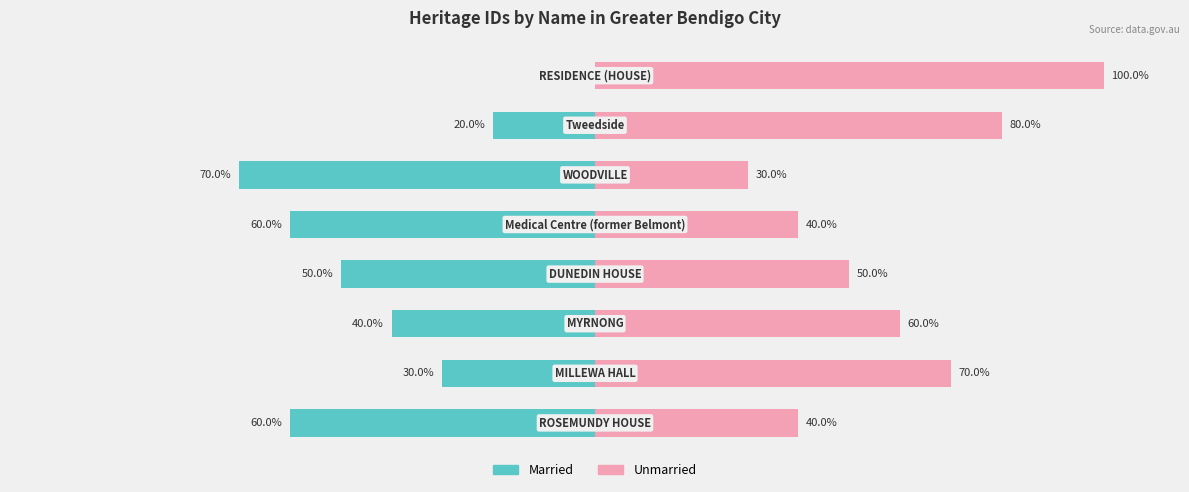

Reading left to right, extract all data points from this chart.

Married: 0=-60	1=-30	2=-40	3=-50	4=-60	5=-70	6=-20	7=0
Unmarried: 0=40	1=70	2=60	3=50	4=40	5=30	6=80	7=100